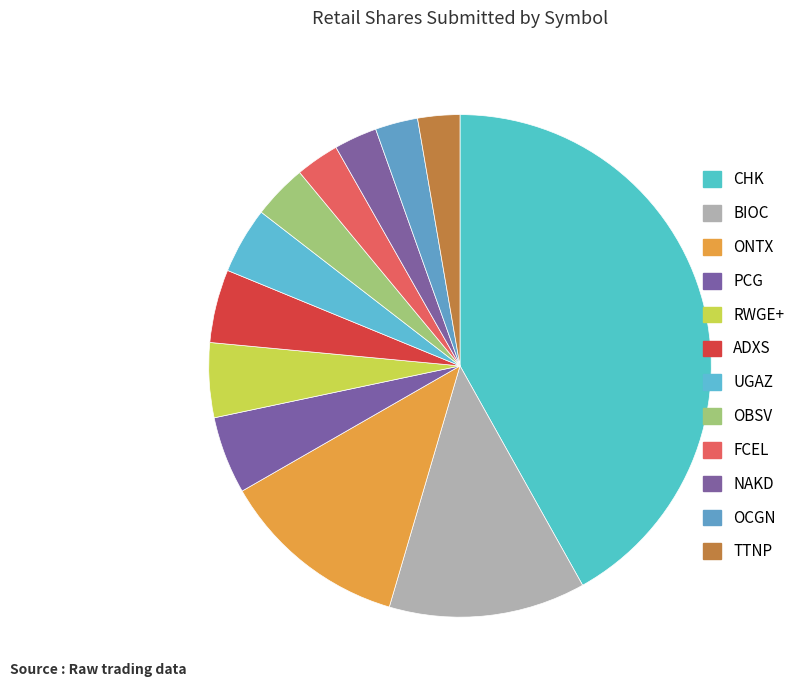

True or false: FCEL accounts for 1% of the total.

False